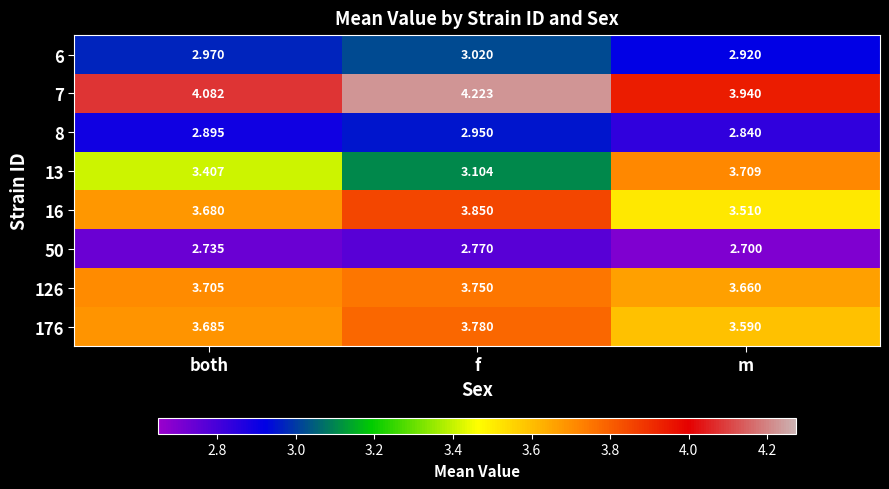

At how many categories does at least one series exceed 3?

3